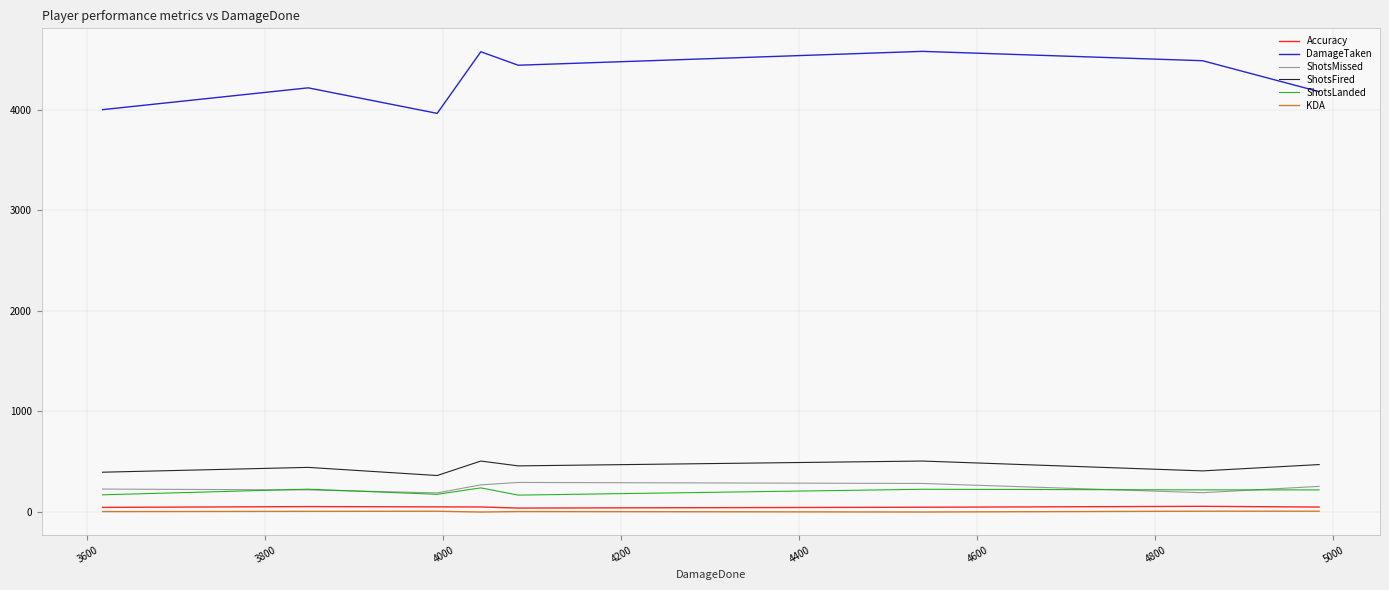

True or false: KDA and ShotsMissed cross at least once.

False